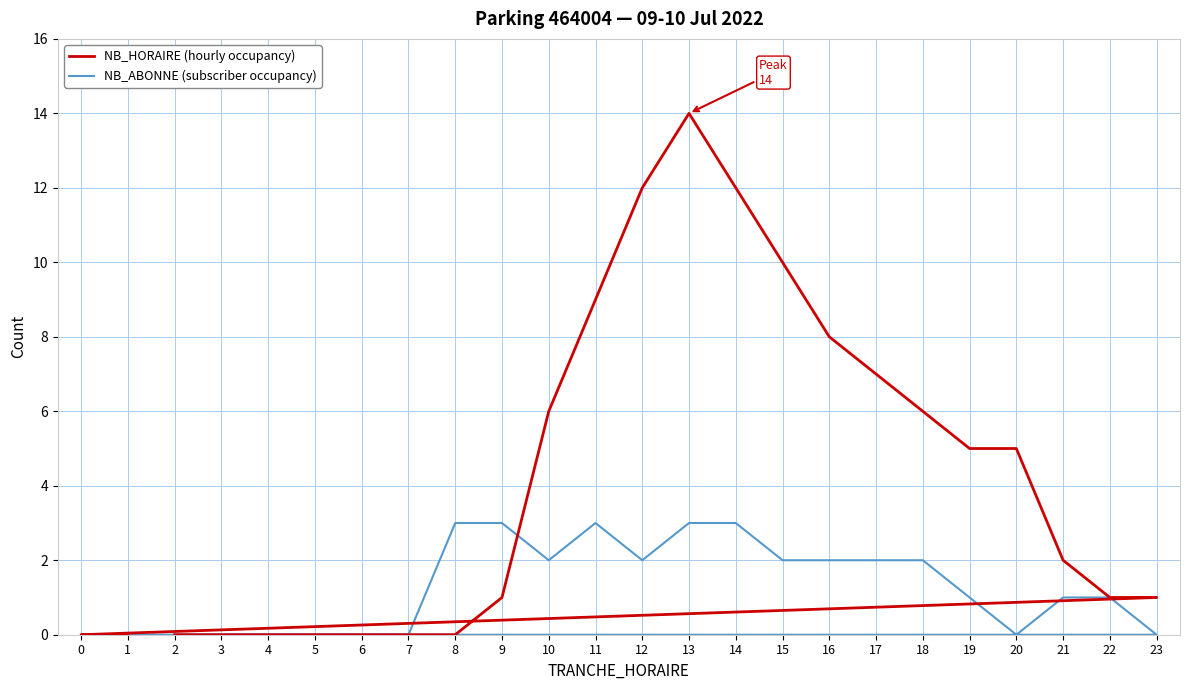

After their last crossing, which series has the higher values: NB_HORAIRE (hourly occupancy) or NB_ABONNE (subscriber occupancy)?

NB_HORAIRE (hourly occupancy)